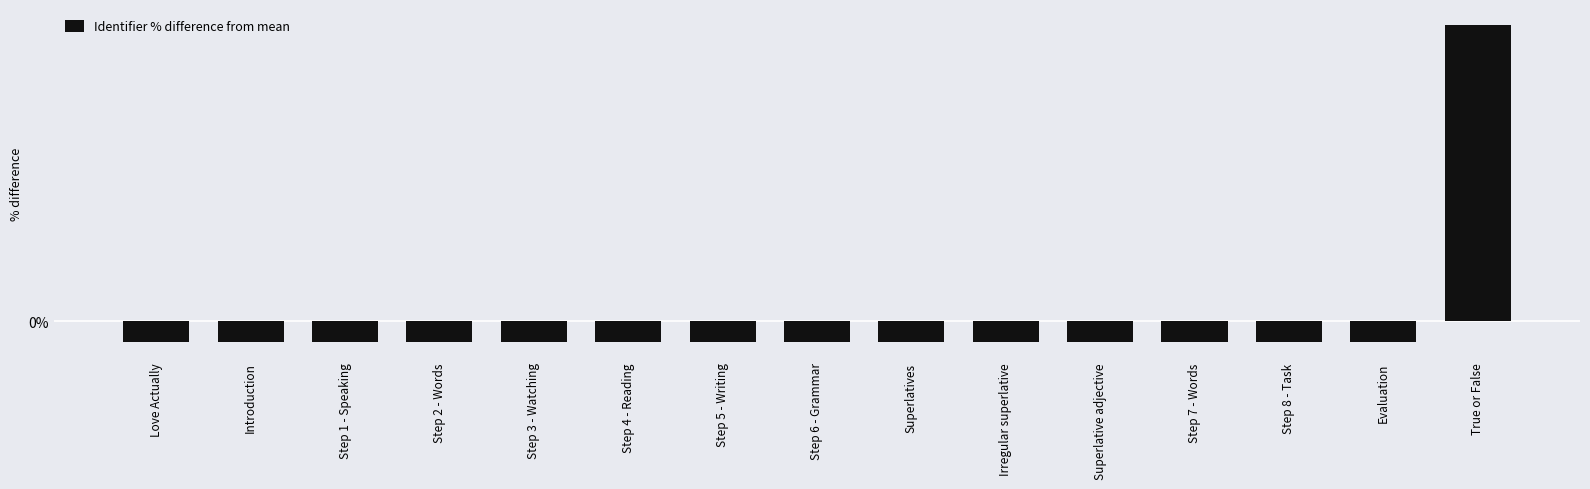

Reading left to right, what are all the values shown in this chart?

Love Actually=-0.0	Introduction=-0.0	Step 1 - Speaking=-0.0	Step 2 - Words=-0.0	Step 3 - Watching=-0.0	Step 4 - Reading=-0.0	Step 5 - Writing=-0.0	Step 6 - Grammar=-0.0	Superlatives=-0.0	Irregular superlative=-0.0	Superlative adjective=-0.0	Step 7 - Words=-0.0	Step 8 - Task=-0.0	Evaluation=-0.0	True or False=0.3